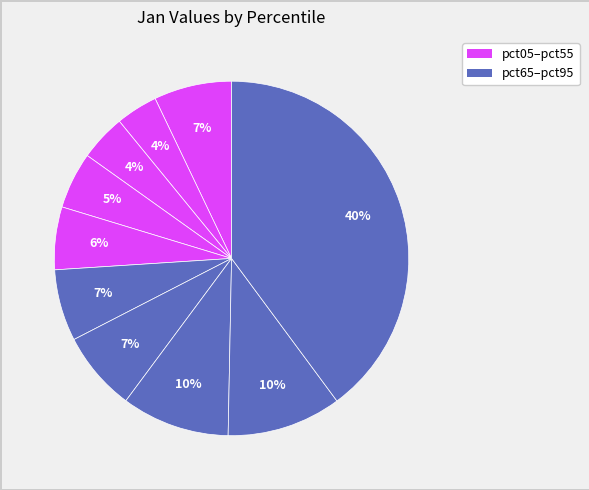

Which slice is the largest?

pct95